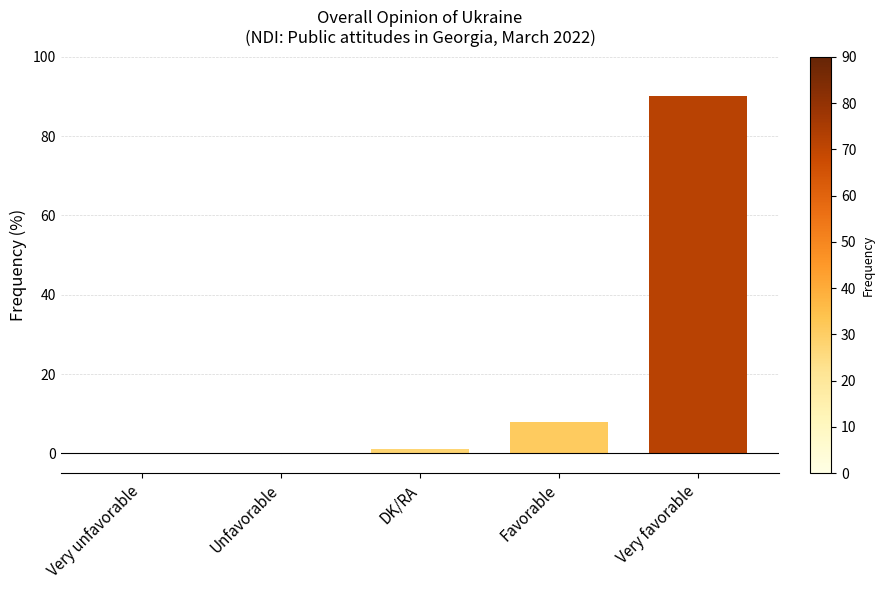

Where is the data nearest to the value 45?

Favorable